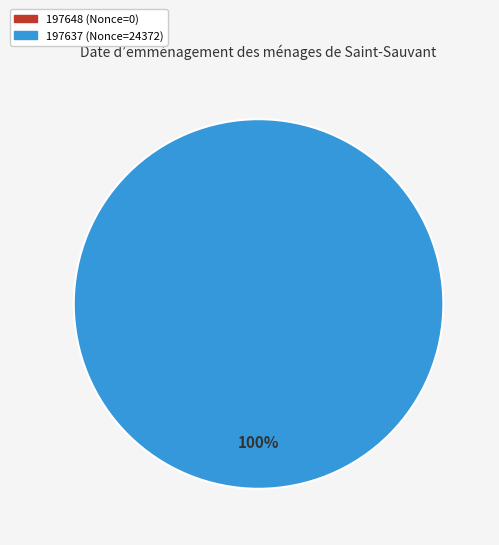

How many slices are in this pie chart?

2